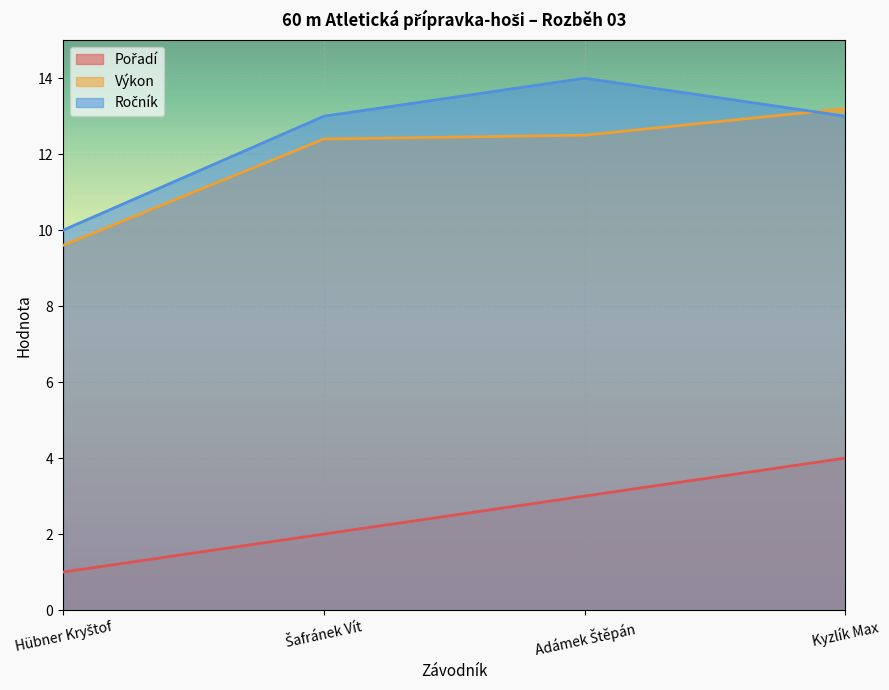

Reading left to right, transcribe all the data shown in this chart.

Pořadí: 1.0	2.0	3.0	4.0
Výkon: 9.6	12.4	12.5	13.2
Ročník: 10.0	13.0	14.0	13.0